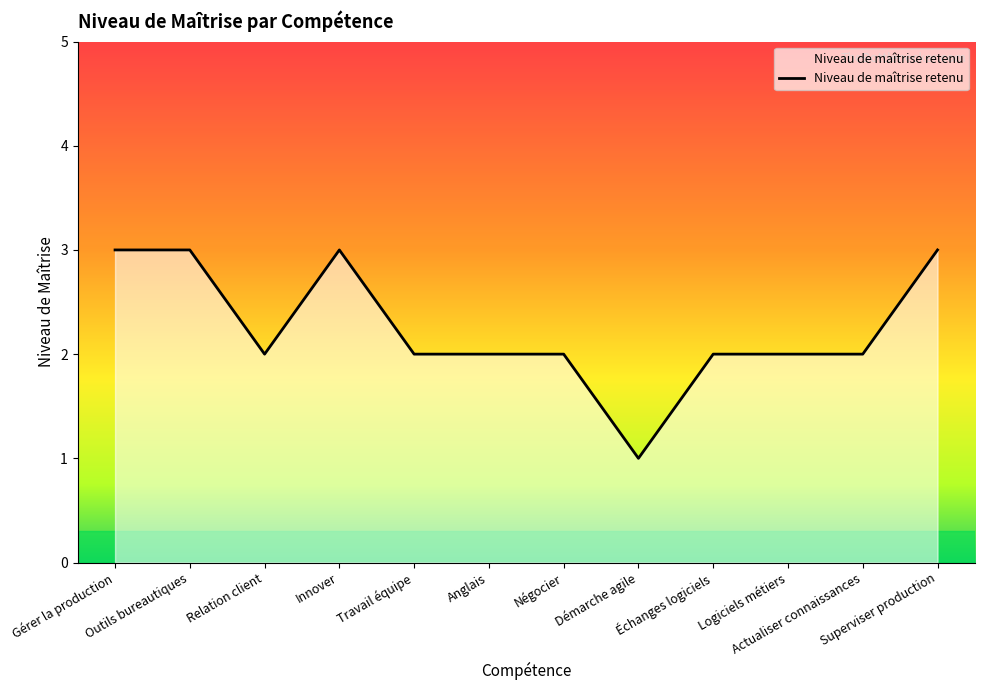

Between Anglais and Innover, which is larger?

Innover